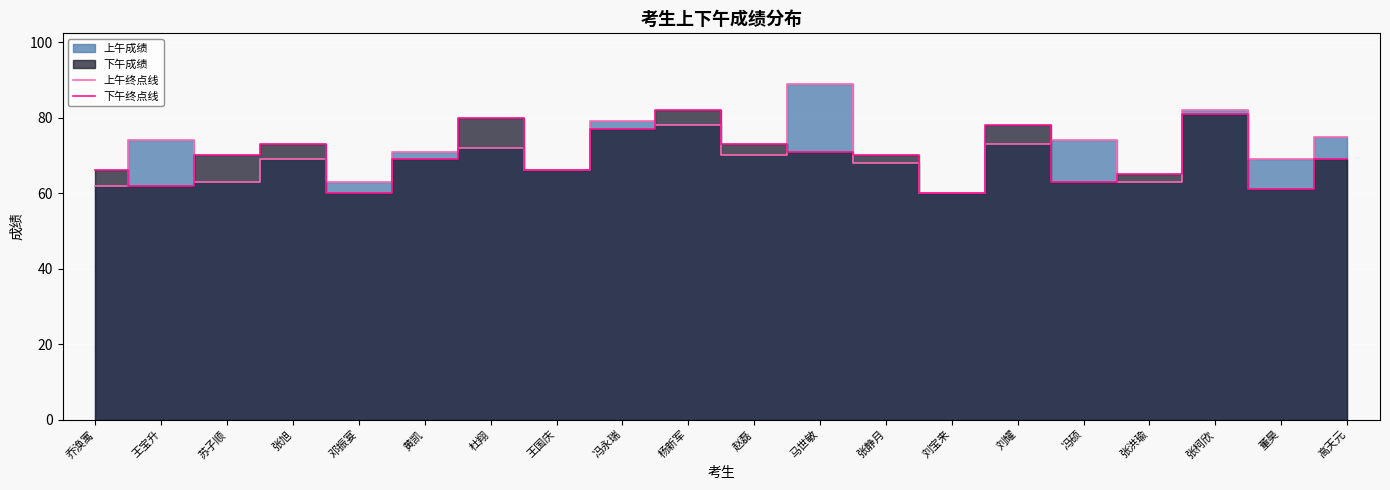

Is it true that 下午终点线 equals 82 at 杨新军?

True